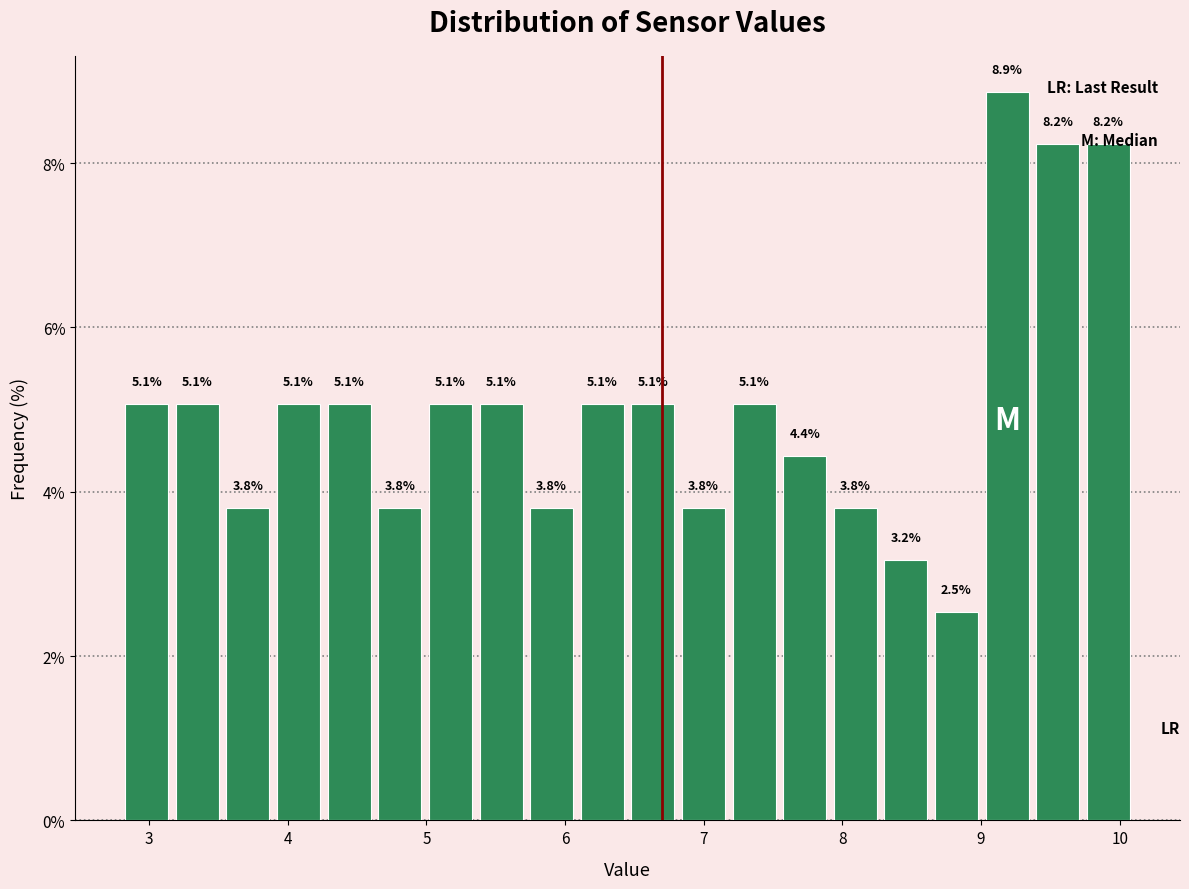

Read against the x-axis, roughly where is the centre of the tallest bar?

9.2